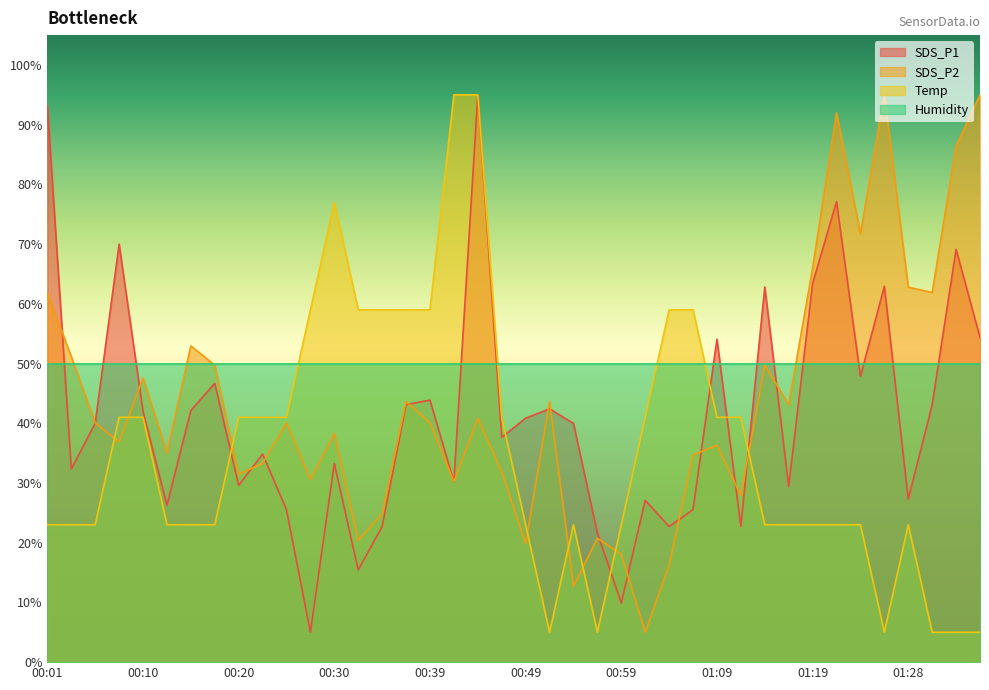

At how many categories does at least one series exceed 65?

11